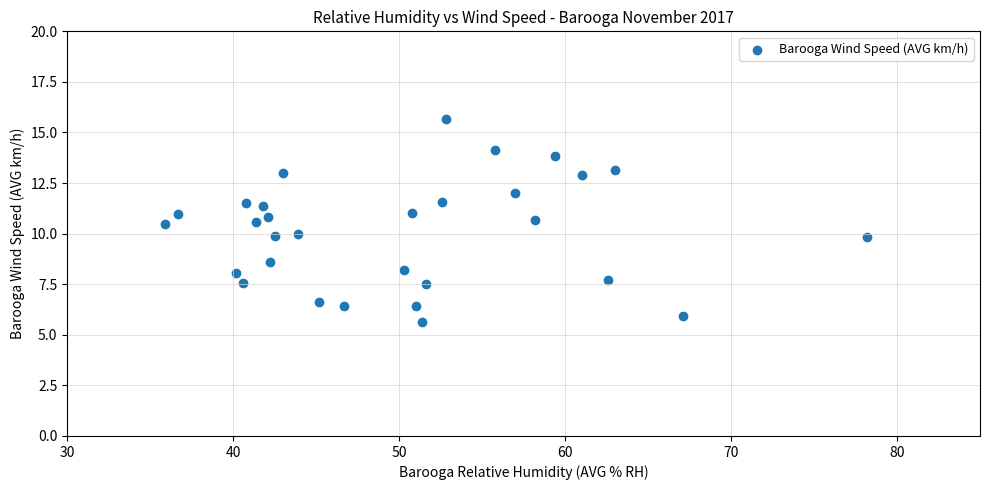

What is the range of Y values (max minus min)?

10.0